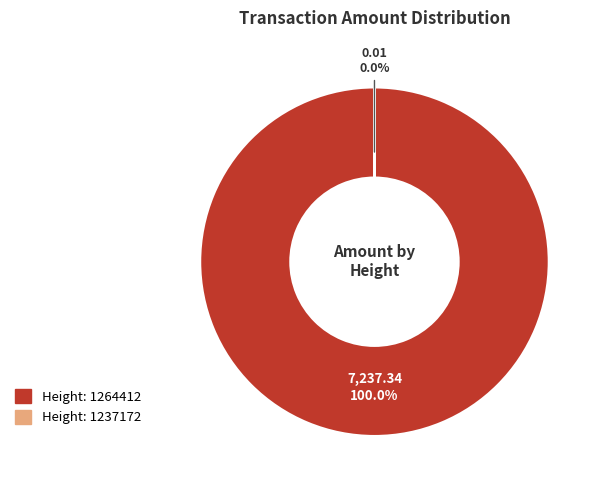

Is there a majority slice in this chart?

Yes